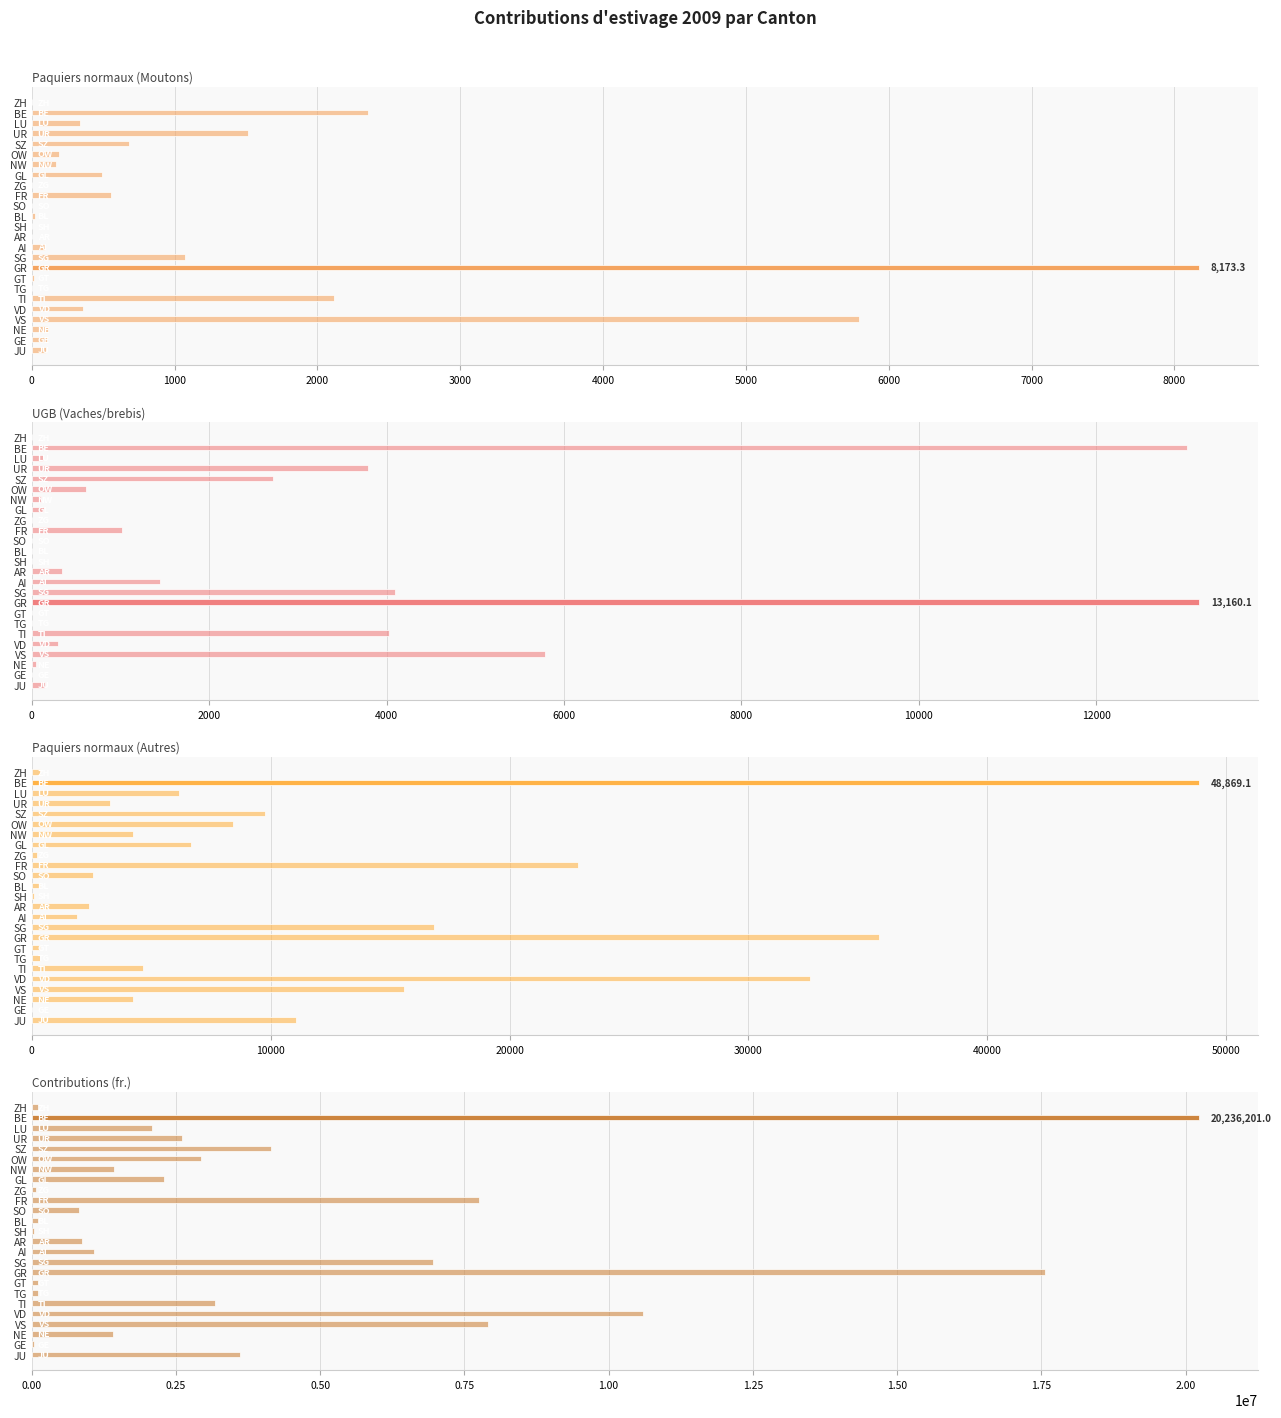

Rank the series by their maximum value, from highest to lowest.

Contributions (fr.), Paquiers normaux (Autres), UGB (Vaches/brebis), Paquiers normaux (Moutons)